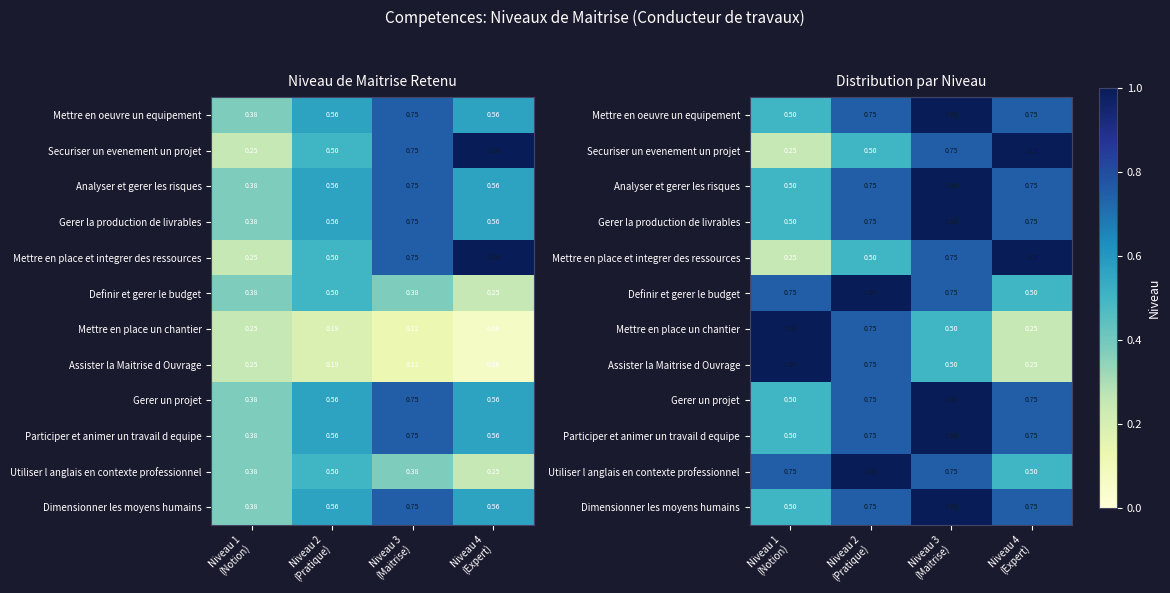

At which category is the sum across all series the highest?

Niveau 3
(Maitrise)